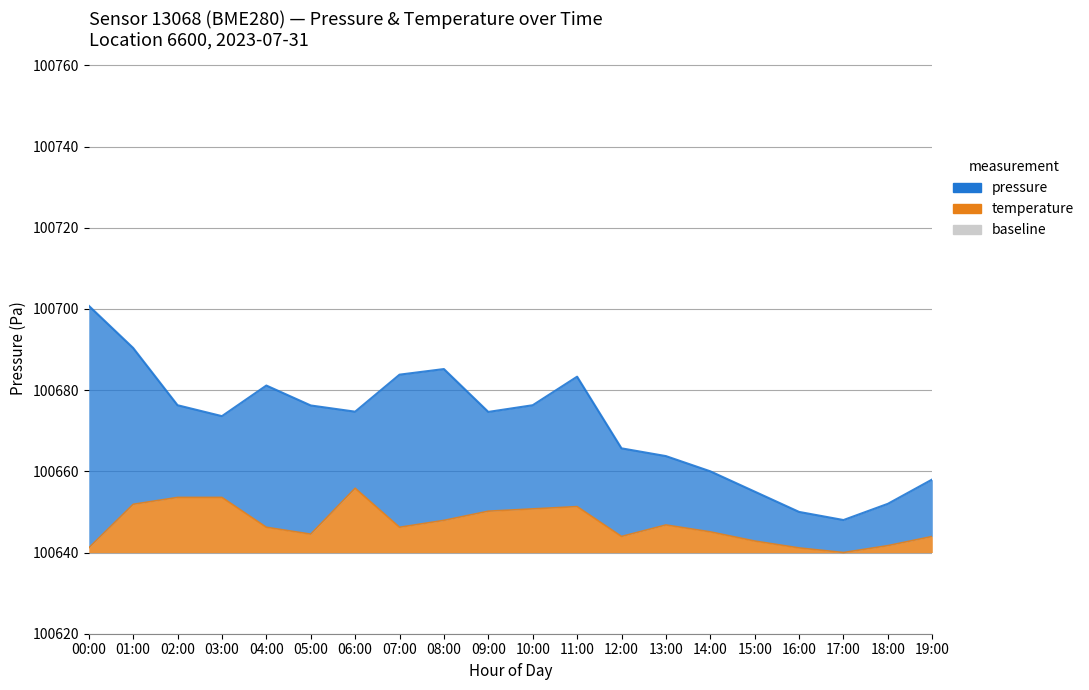

Where is the first local maximum for temperature?

06:00